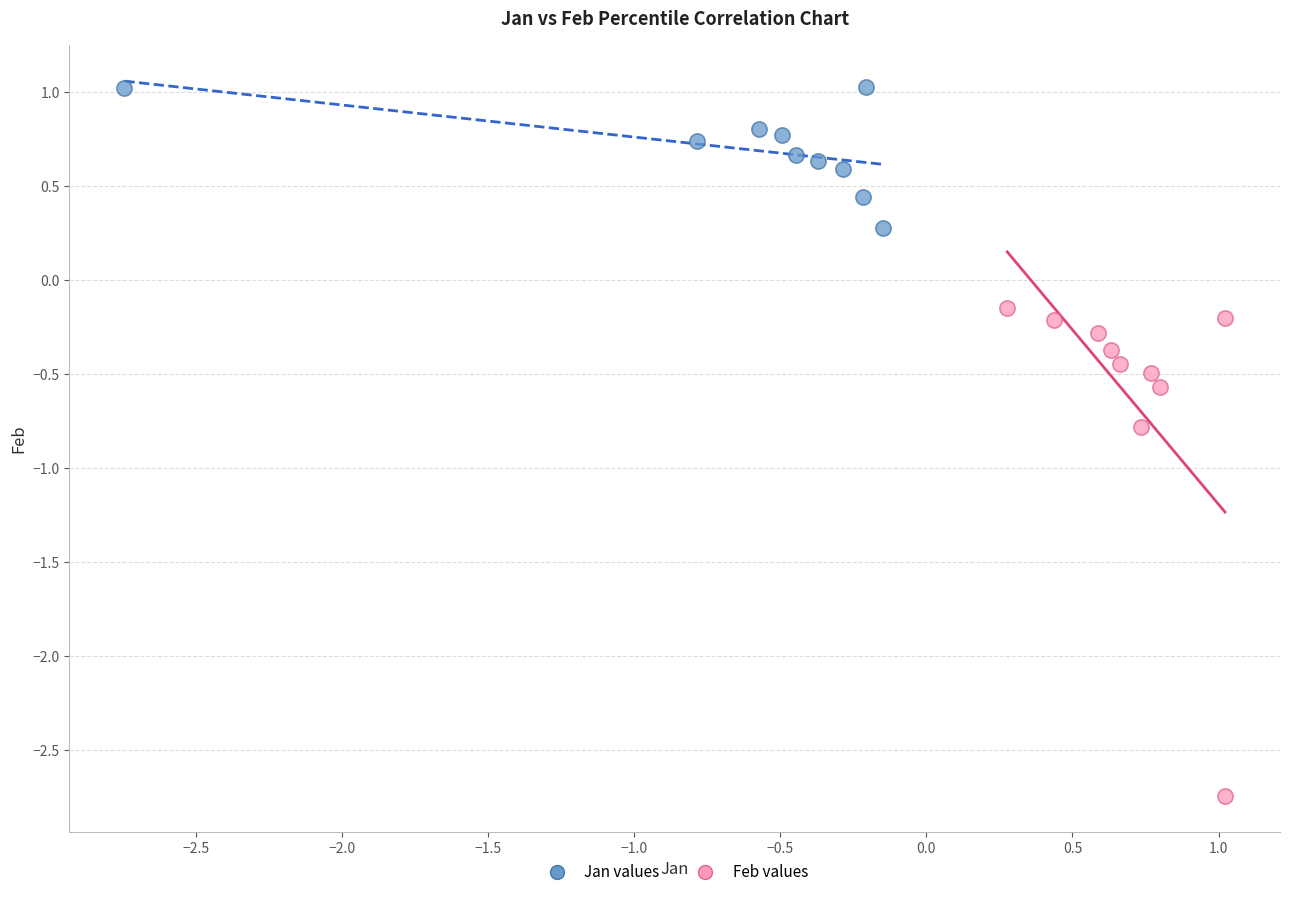

Which series has the largest Y range (max minus min)?

Feb values